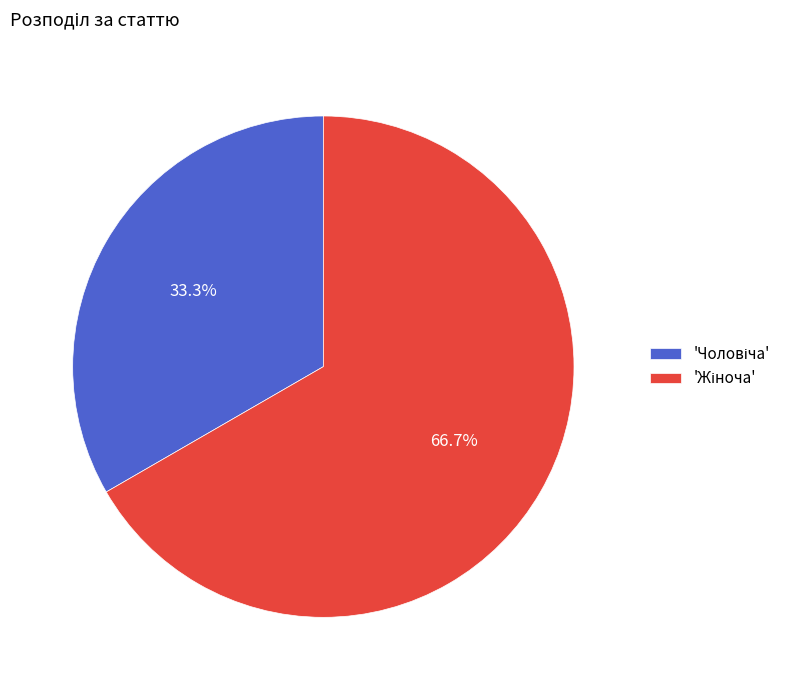

How many slices are in this pie chart?

2